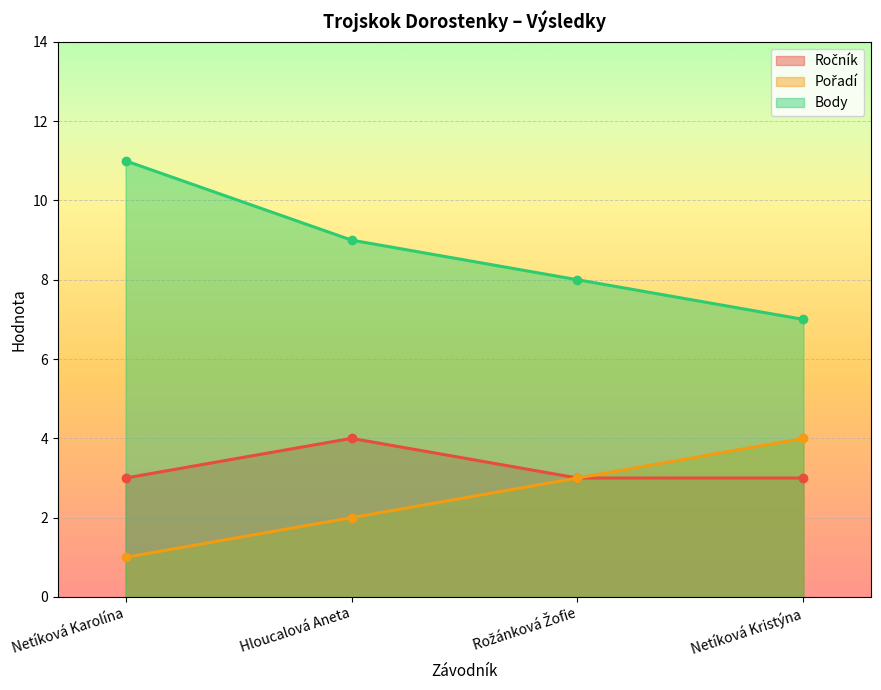

At which label is Pořadí closest to 2?

Hloucalová Aneta